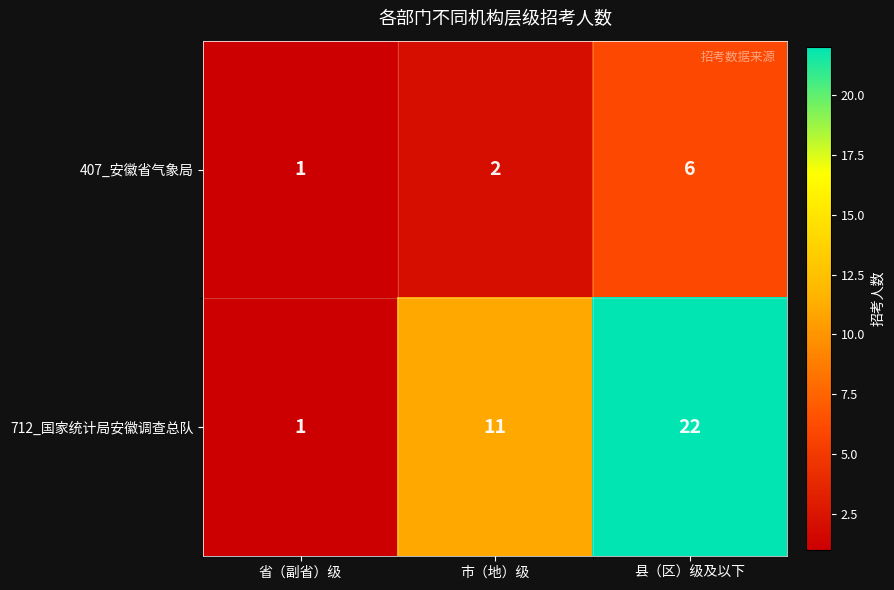

What value does the 712_国家统计局安徽调查总队 series have at 市（地）级?

11